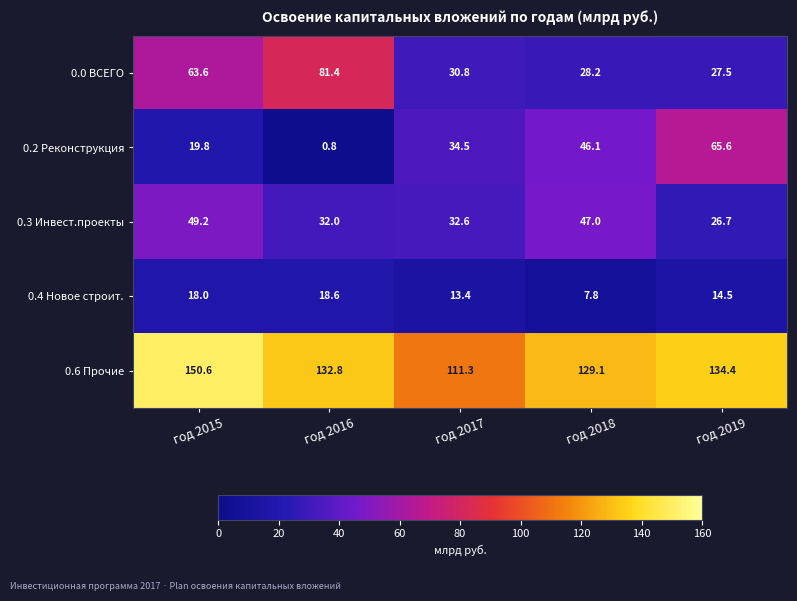

Which series has the widest spread of values?

0.2 Реконструкция